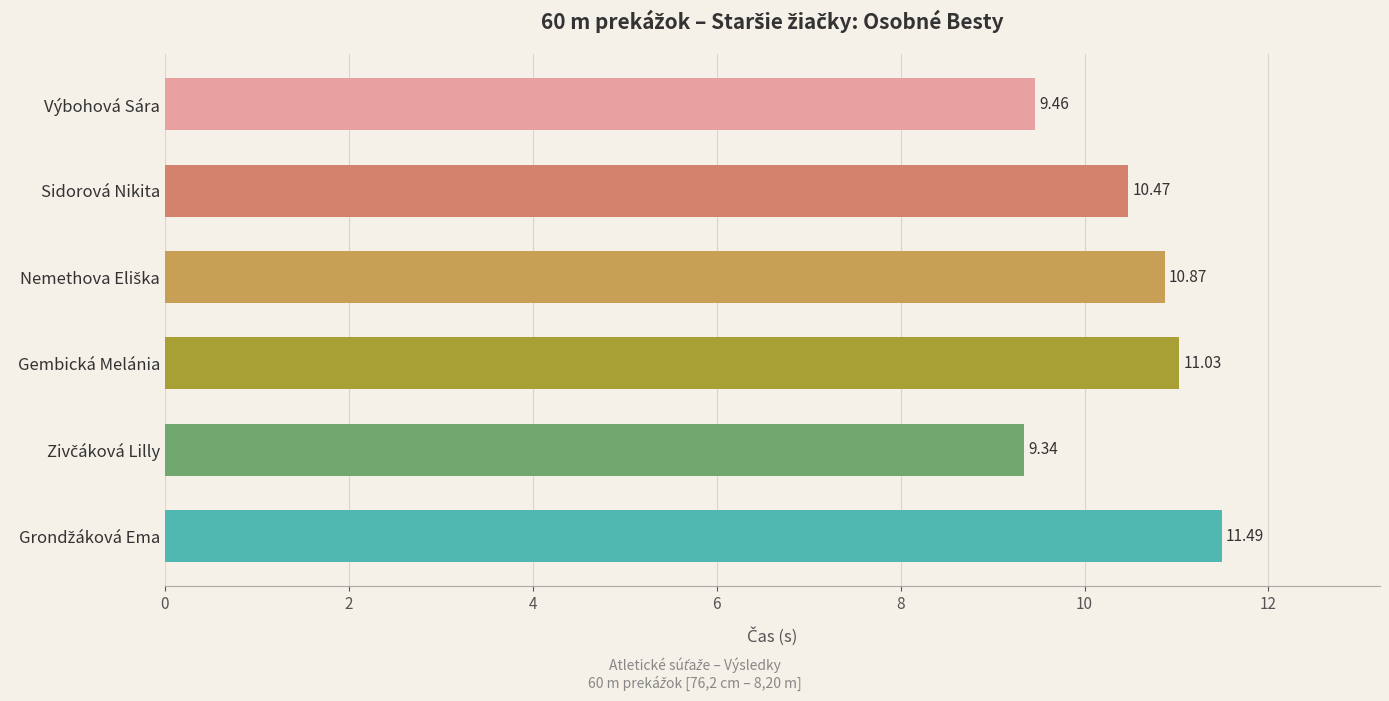

What is the sum of all values?

62.7